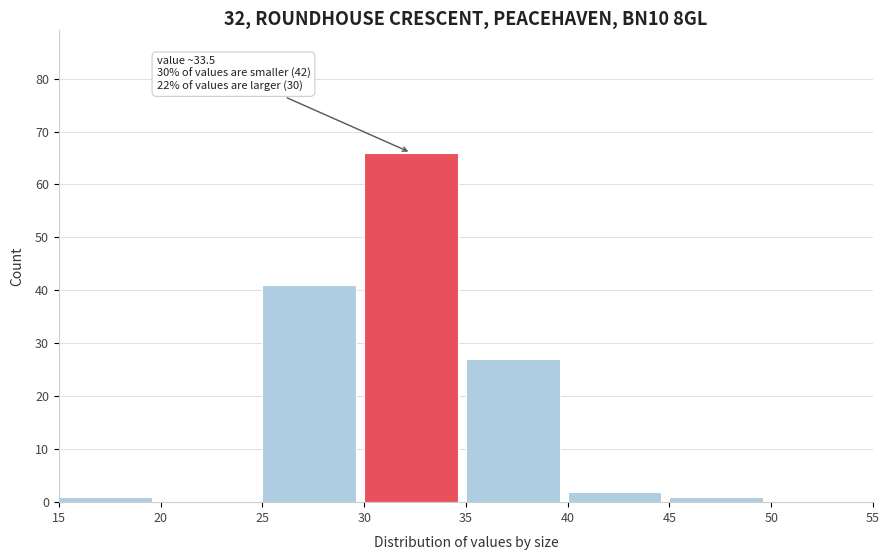

Over which range of the x-axis is the bar tallest?

30 to 35